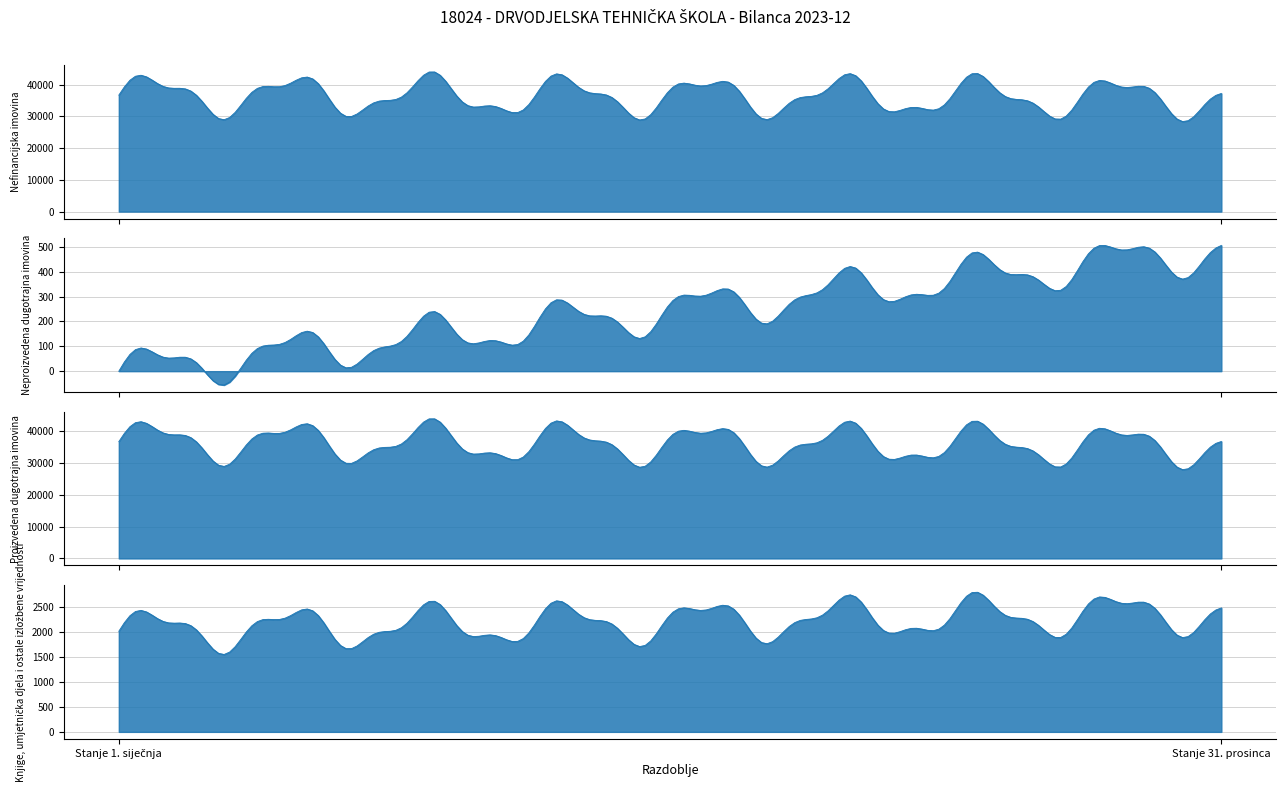

What is the difference between the highest and lowest values at Stanje 1. siječnja?

36711.2